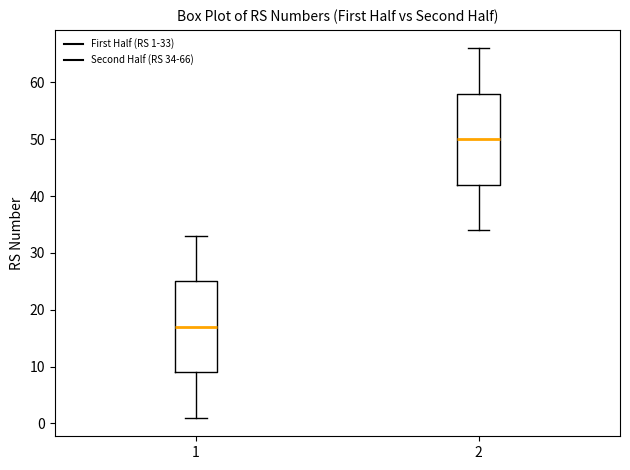

Where does the lower whisker of the box at x = 1 end on the y-axis? The values are not printed on the chart, so give them approximately, as read against the axis.

1